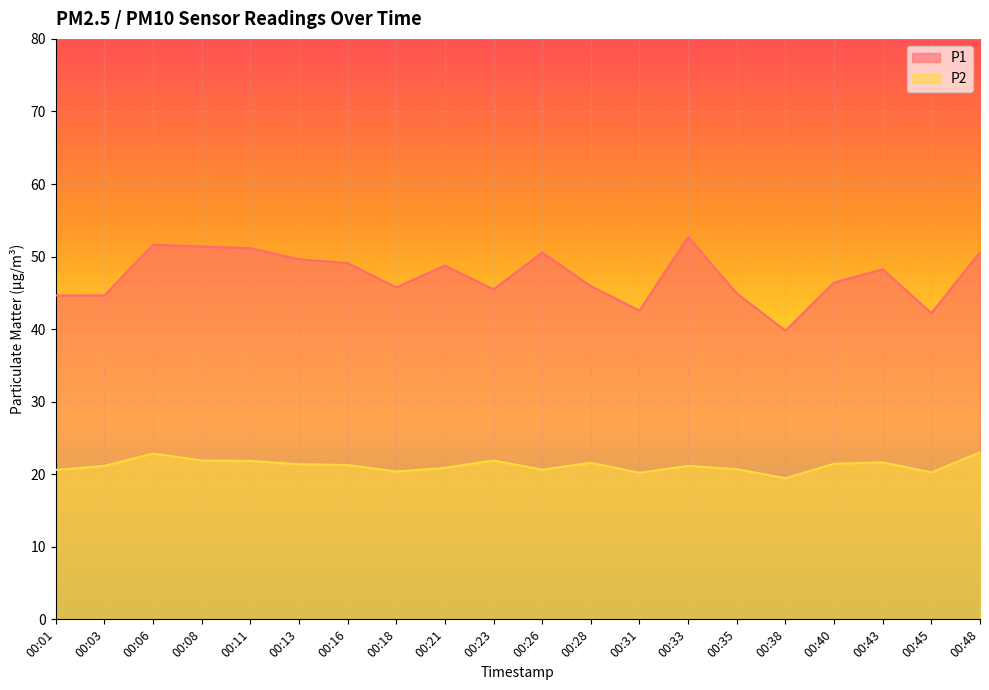

Which series has the largest range (max minus min)?

P1